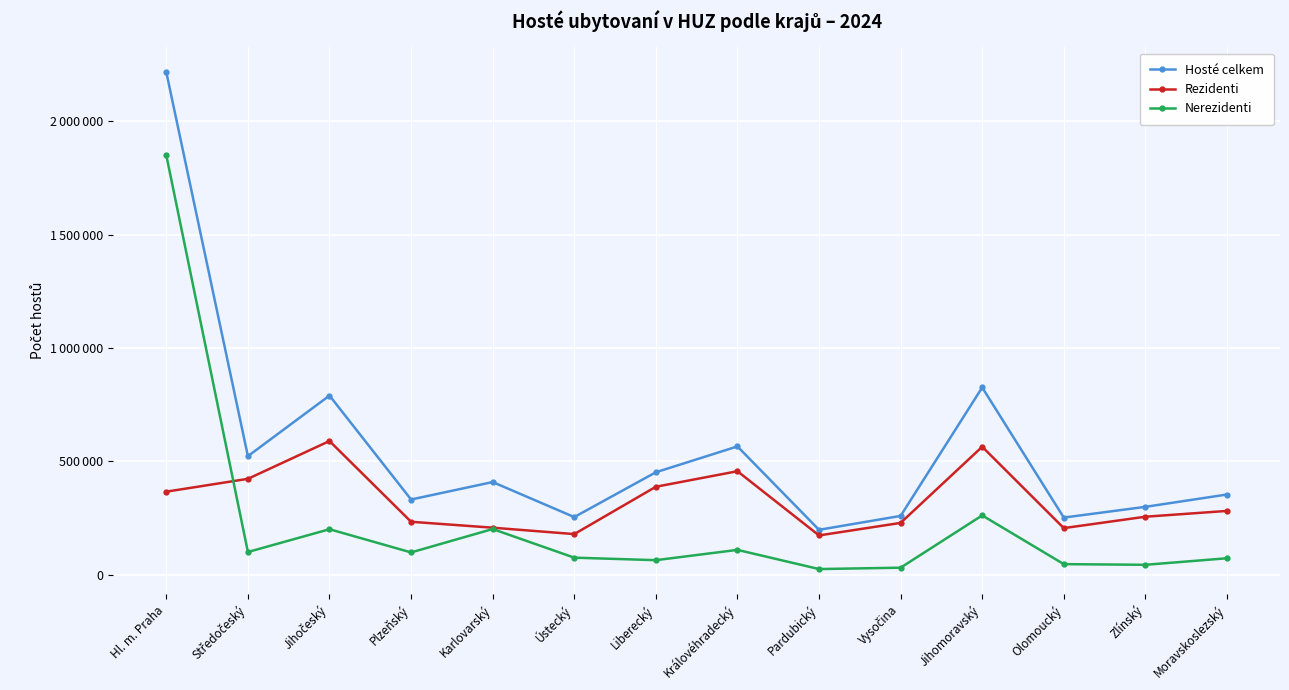

Is this an area chart (filled region under the line)?

No